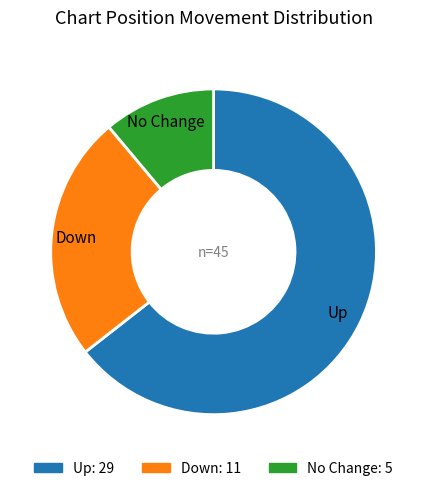

Is there a majority slice in this chart?

Yes